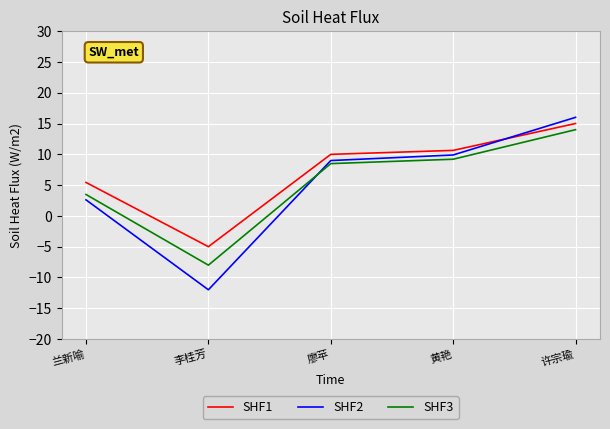

How many values in the SHF1 series are below 9?

2